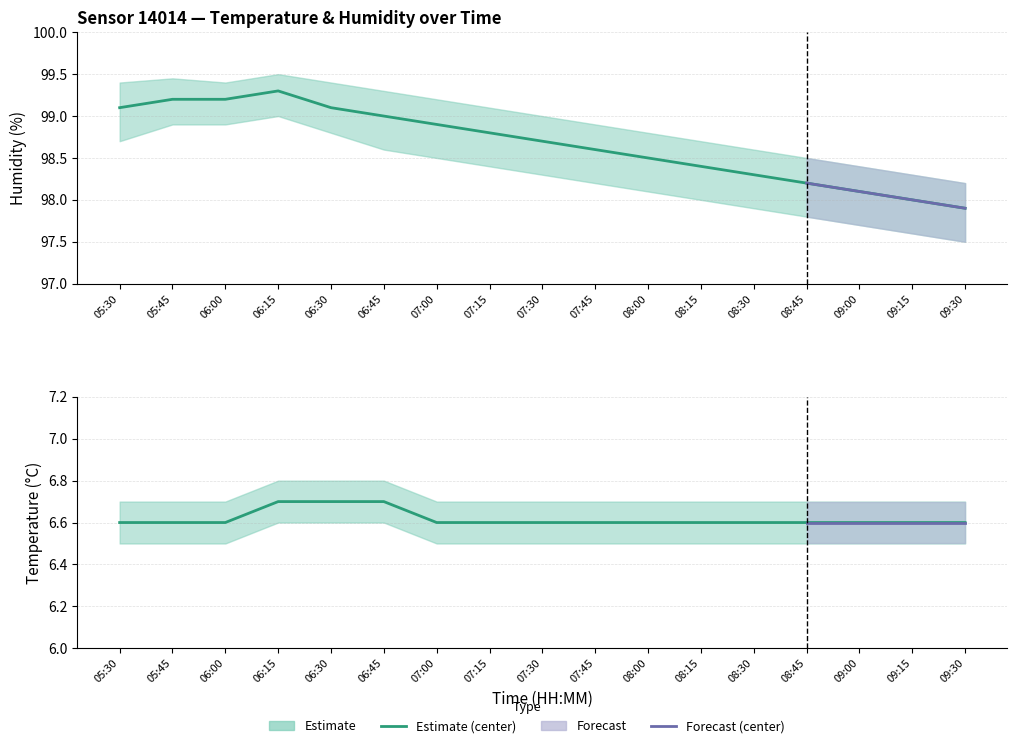

What is the difference between the maximum and second lowest values in the humidity_lower series?

1.4